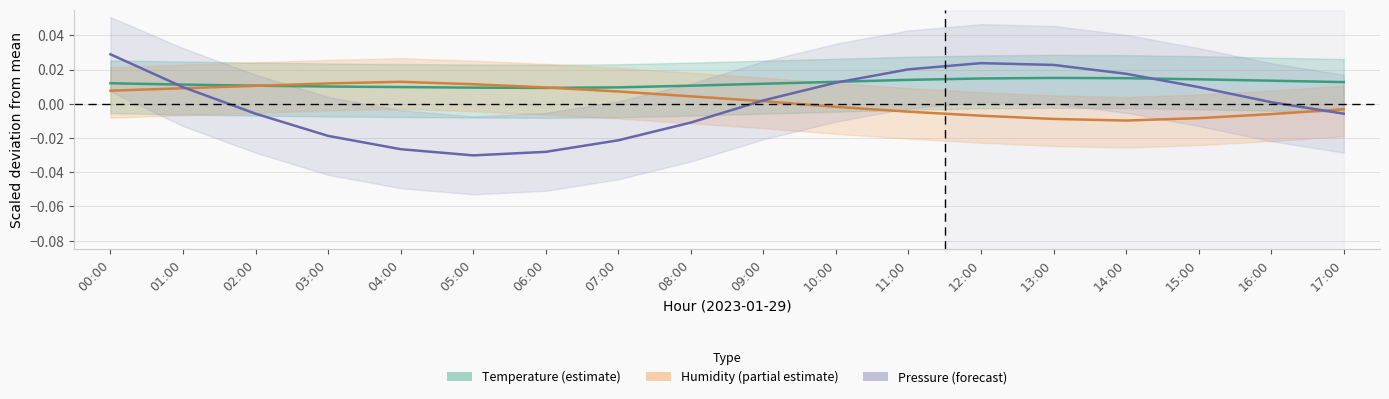

What is the label of the 7th point from the right?

11:00